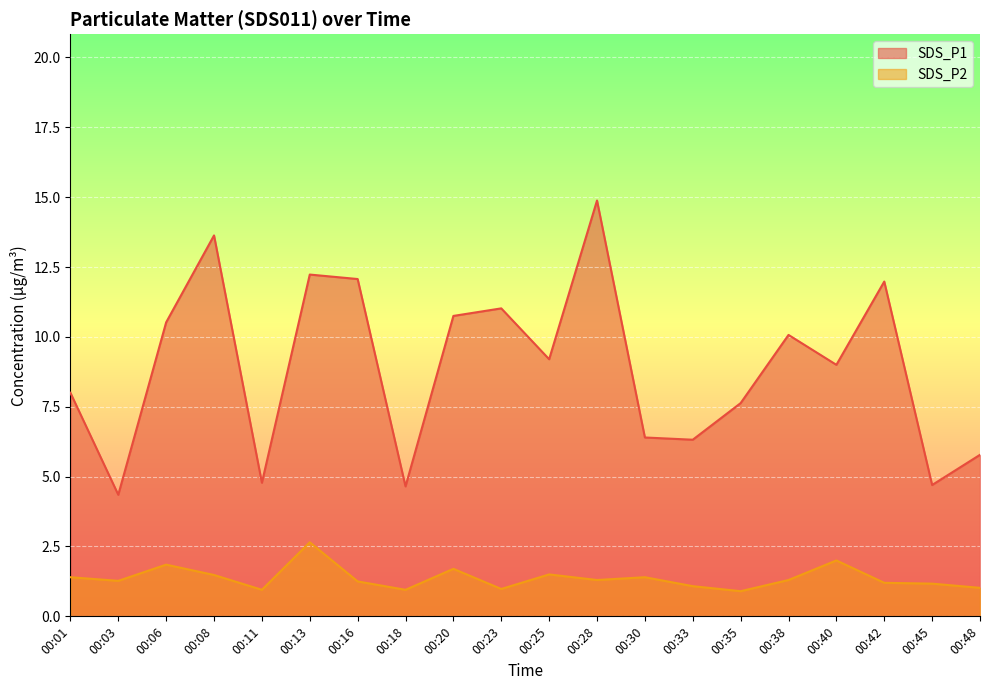

True or false: SDS_P2 and SDS_P1 cross at least once.

False